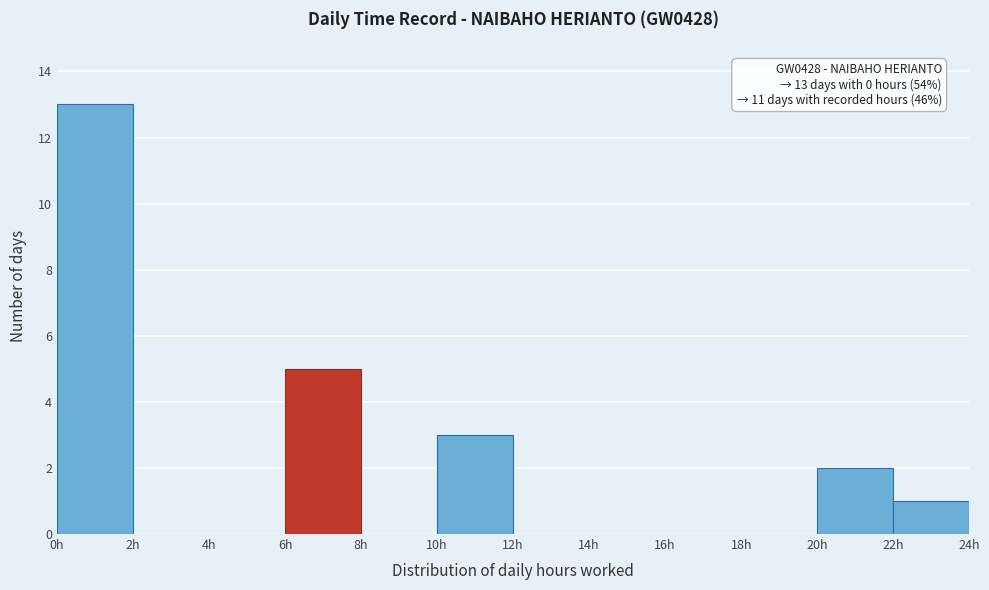

Over which range of the x-axis is the bar tallest?

0 to 2